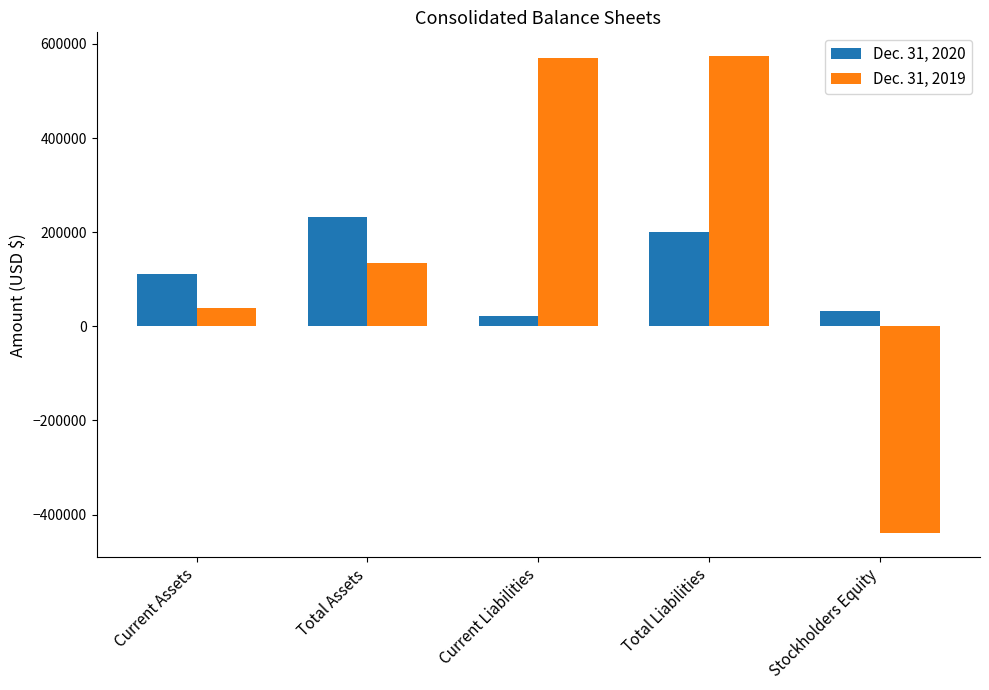

What is the minimum value for Dec. 31, 2019?

-439251